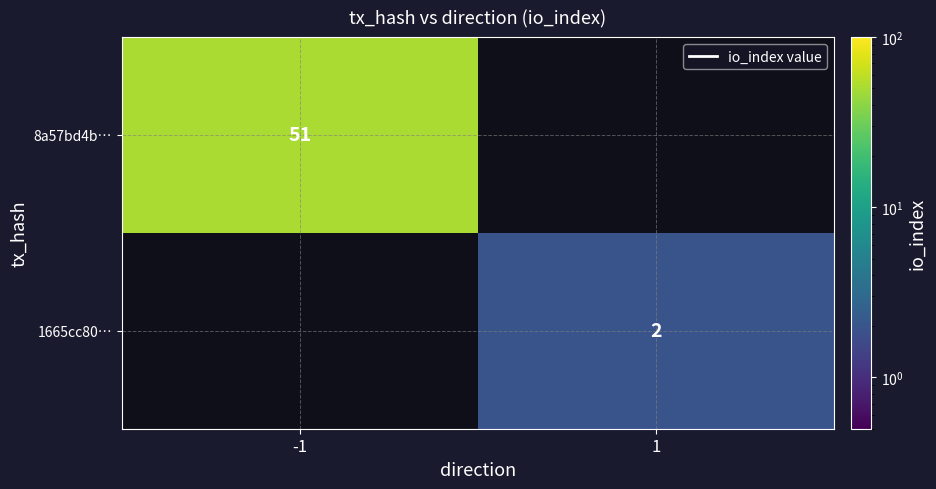

True or false: 8a57bd4b… has a value of 76 at -1.

False